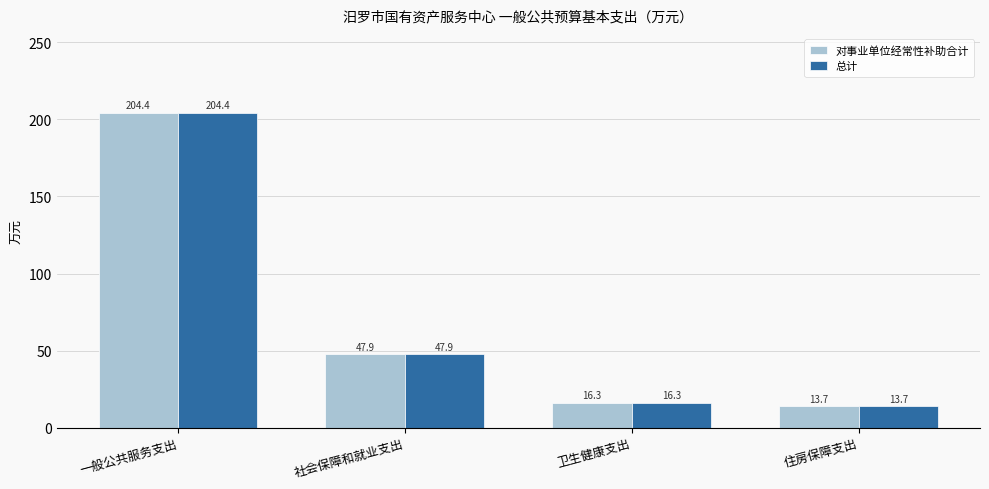

Where does the 对事业单位经常性补助合计 series first go above 47?

一般公共服务支出